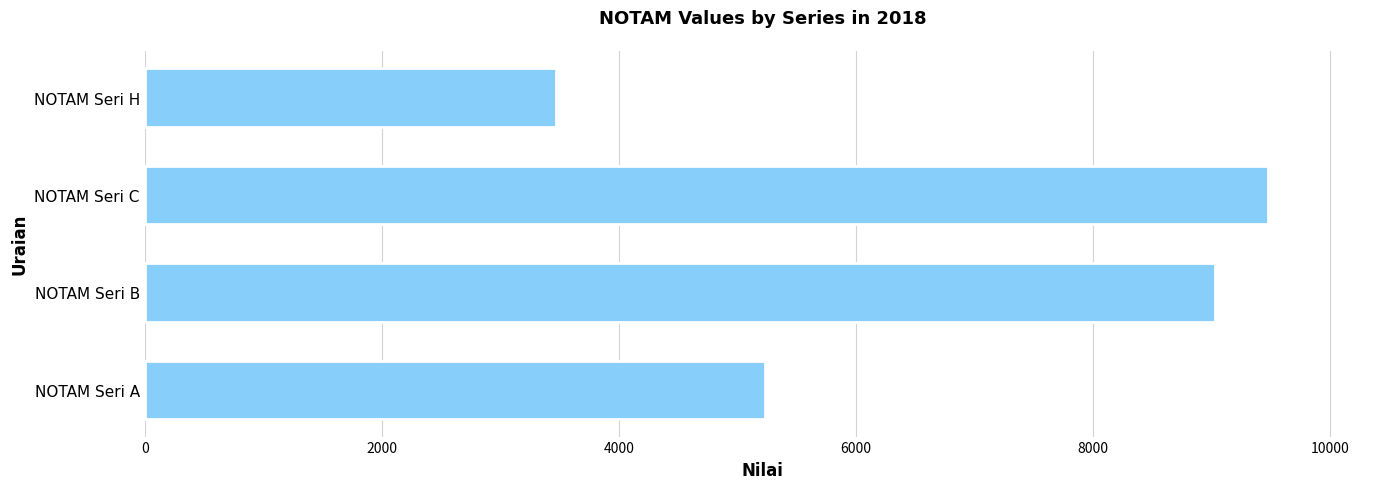

Is it true that the value at NOTAM Seri B is 14013?

False